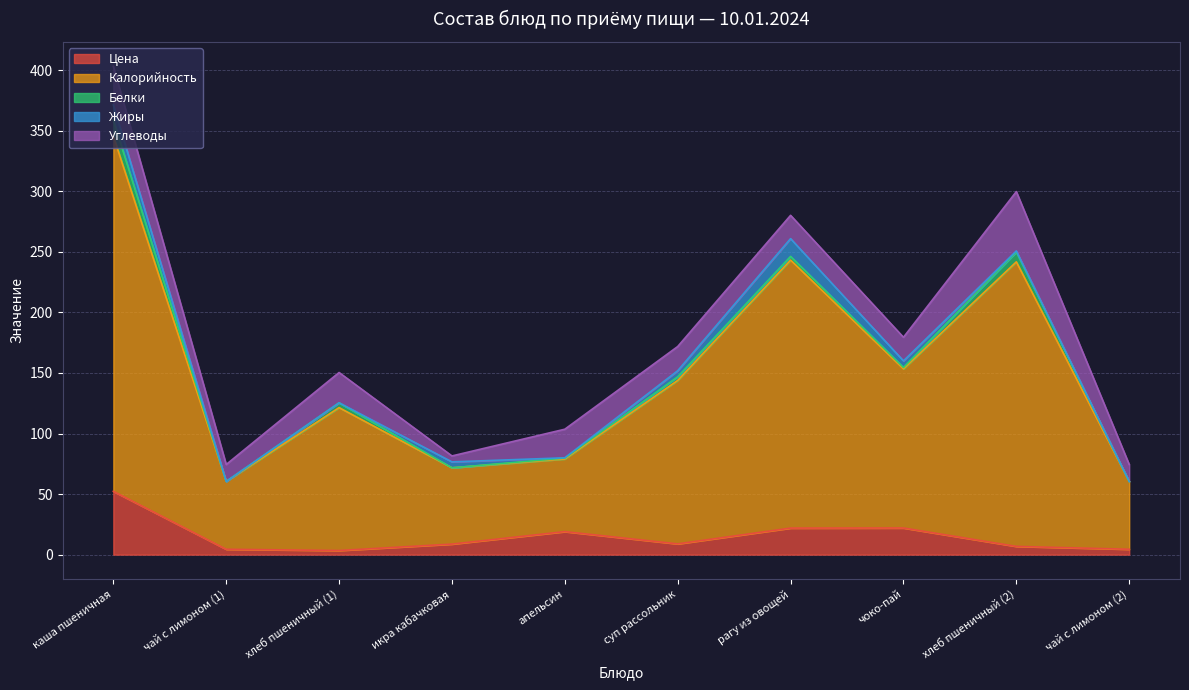

Reading left to right, transcribe all the data shown in this chart.

Цена: каша пшеничная=52.3	чай с лимоном (1)=4.4	хлеб пшеничный (1)=3.4	икра кабачковая=8.7	апельсин=19.0	суп рассольник=8.9	рагу из овощей=21.9	чоко-пай=22.0	хлеб пшеничный (2)=6.8	чай с лимоном (2)=4.4
Калорийность: каша пшеничная=293.4	чай с лимоном (1)=56.0	хлеб пшеничный (1)=118.0	икра кабачковая=63.0	апельсин=60.0	суп рассольник=135.0	рагу из овощей=221.3	чоко-пай=131.4	хлеб пшеничный (2)=235.0	чай с лимоном (2)=56.0
Белки: каша пшеничная=13.3	чай с лимоном (1)=0.0	хлеб пшеничный (1)=4.0	икра кабачковая=0.0	апельсин=0.8	суп рассольник=3.0	рагу из овощей=3.0	чоко-пай=1.2	хлеб пшеничный (2)=8.0	чай с лимоном (2)=0.0
Жиры: каша пшеничная=12.4	чай с лимоном (1)=0.0	хлеб пшеничный (1)=0.0	икра кабачковая=4.9	апельсин=0.2	суп рассольник=5.0	рагу из овощей=14.7	чоко-пай=5.4	хлеб пшеничный (2)=1.0	чай с лимоном (2)=0.0
Углеводы: каша пшеничная=31.8	чай с лимоном (1)=14.0	хлеб пшеничный (1)=25.0	икра кабачковая=4.9	апельсин=23.6	суп рассольник=20.0	рагу из овощей=19.2	чоко-пай=19.5	хлеб пшеничный (2)=49.0	чай с лимоном (2)=14.0